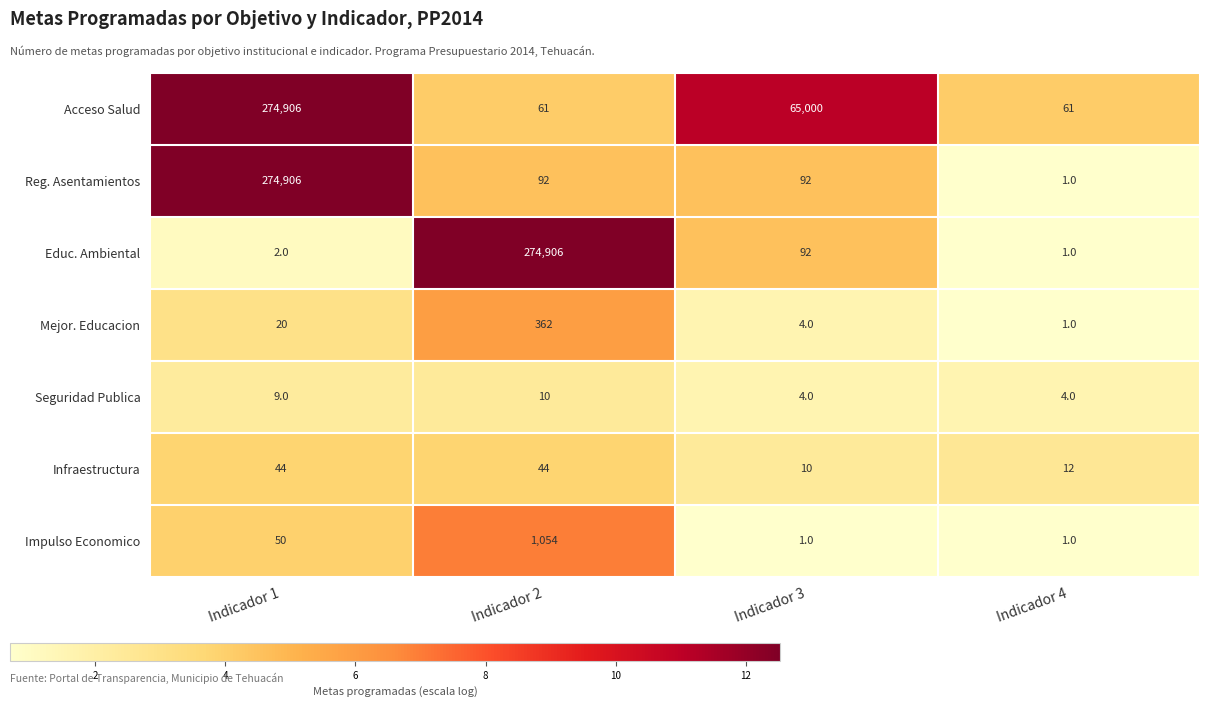

What is the sum of the Impulso Economico values at Indicador 1 and Indicador 3?

51